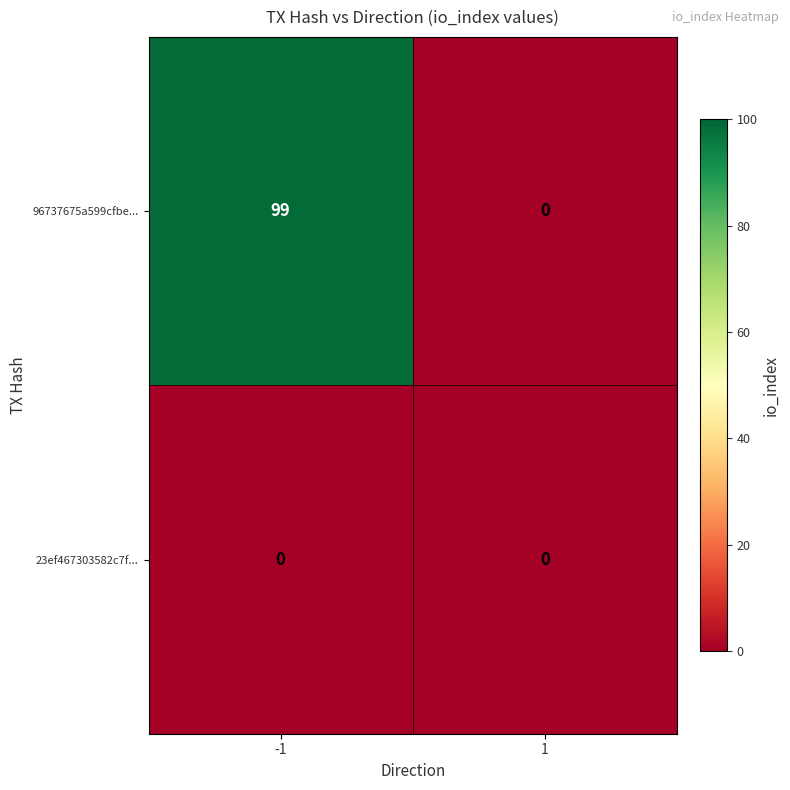

List the labels in order of 96737675a599cfbe... value, smallest first.

1, -1